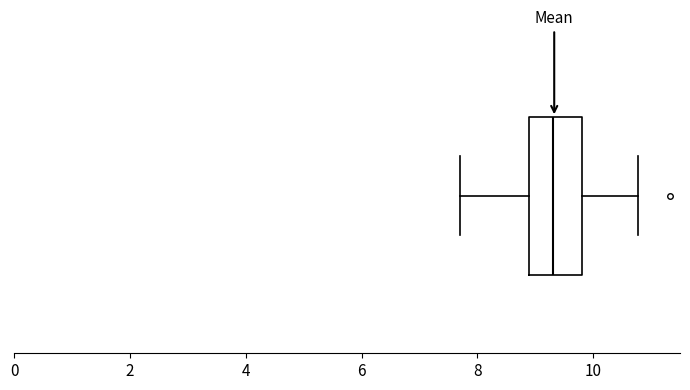

Transcribe this box plot: give where the median line is, the range the box spans, and where the two whiskers end, as read against the x-axis. The values are not printed on the chart, so give them approximately, as read against the axis.

median 9.4, box 9.0 to 9.8, whiskers 7.8 to 10.8